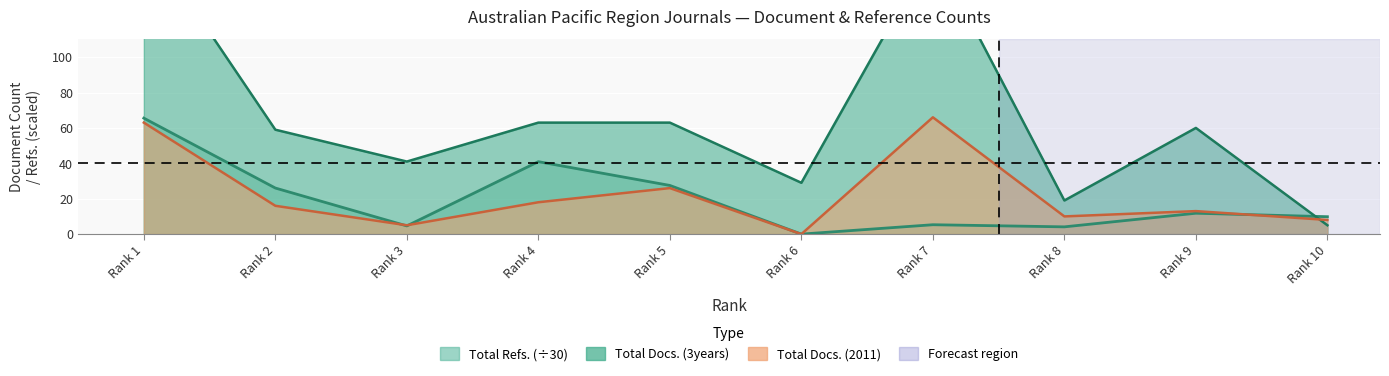

What is the spread (max minus min) of values at Rank 6?

29.0